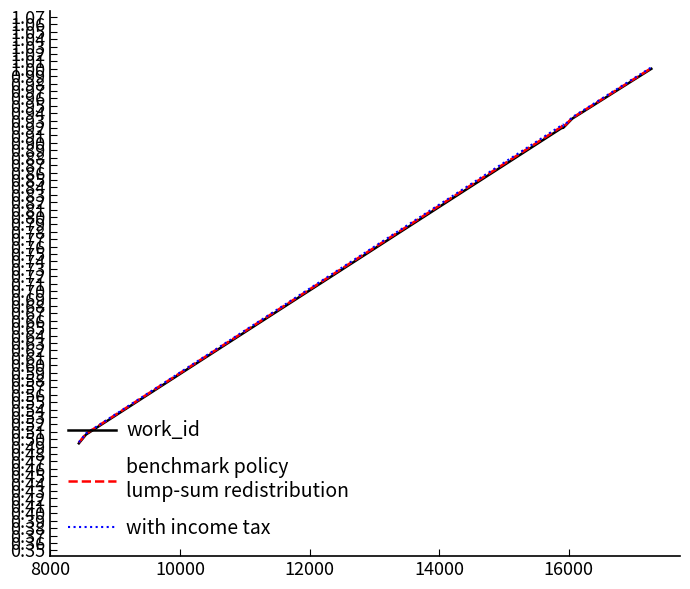

What is the maximum value shown in the chart?

1.0